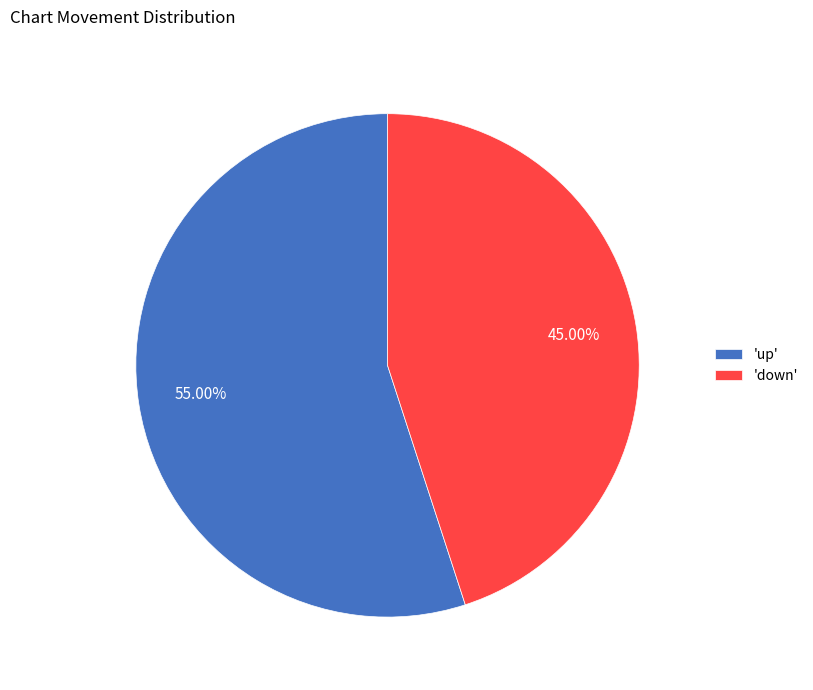

Which category accounts for the majority?

'up'